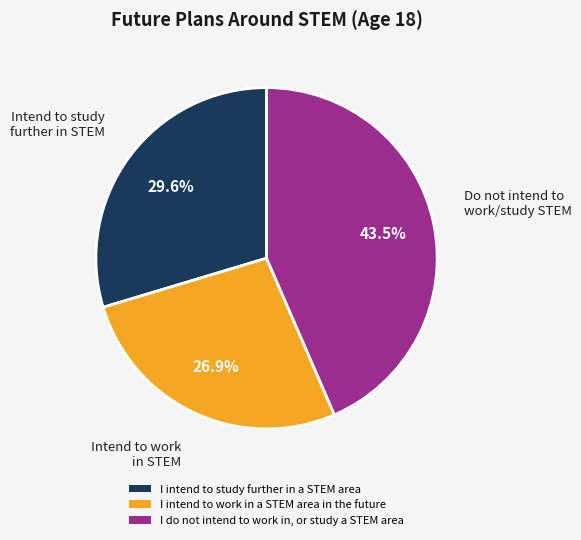

To the nearest percent, what is the combined percentage of I do not intend to work in, or study a STEM area and I intend to work in a STEM area in the future?

70%